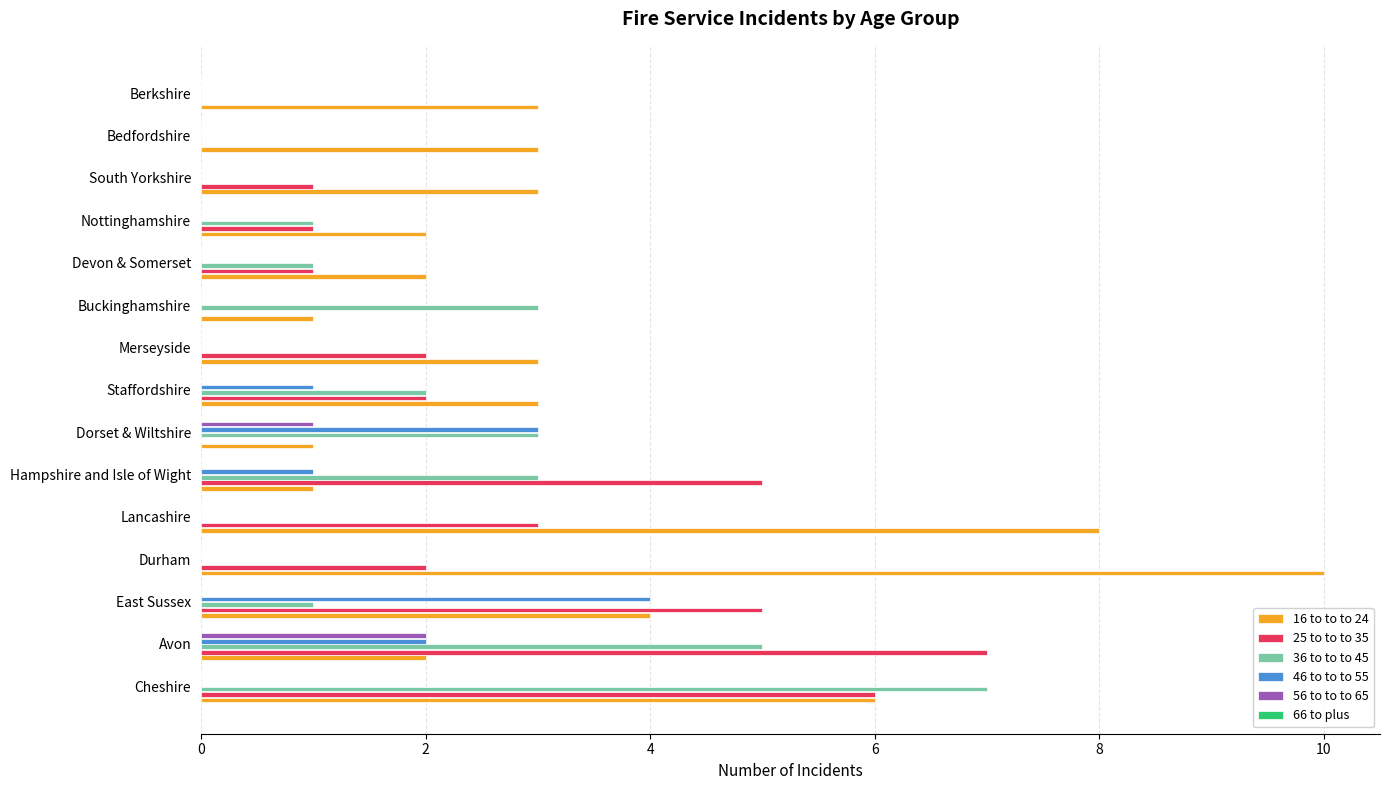

What is the maximum value shown in the chart?

10